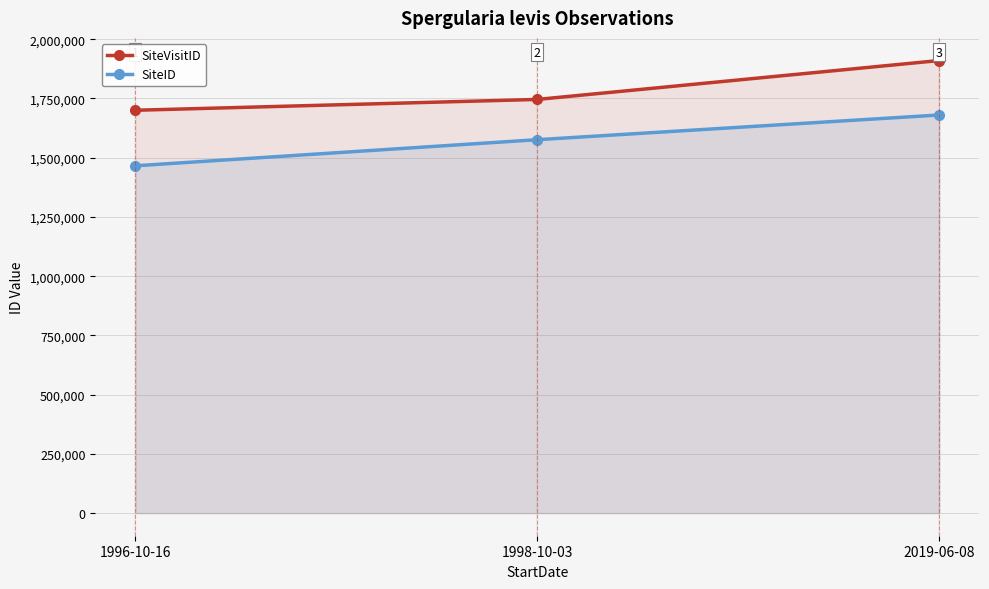

The value of SiteVisitID at 1998-10-03 is 1745807. True or false?

True